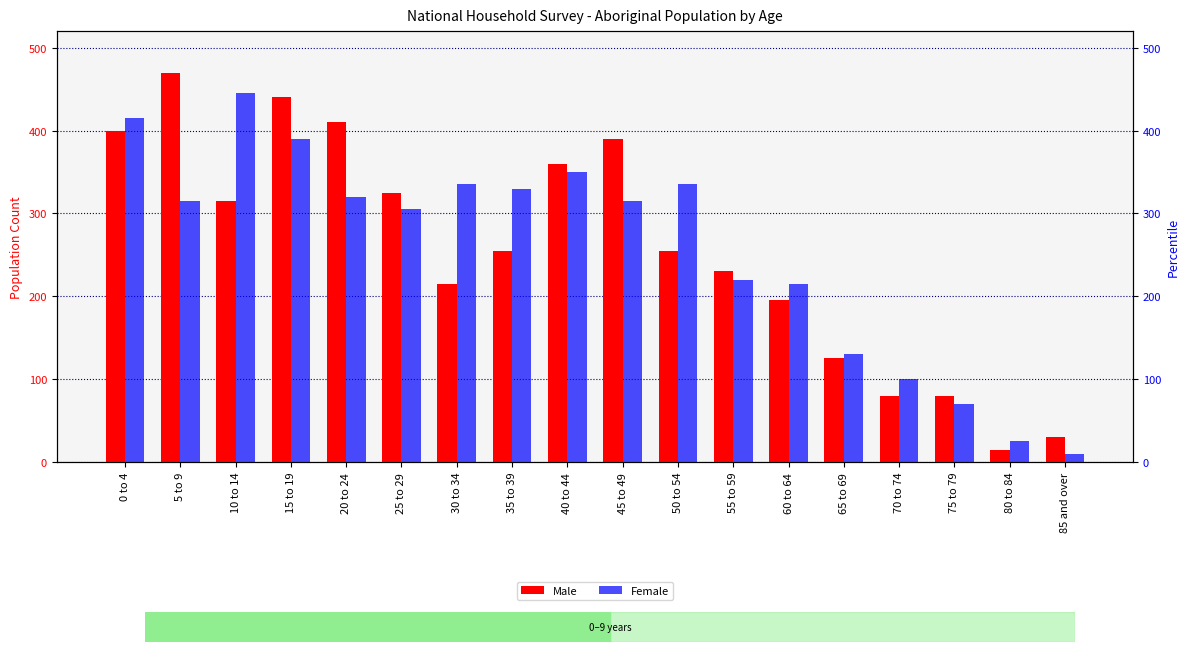

At how many categories does at least one series exceed 114?

14